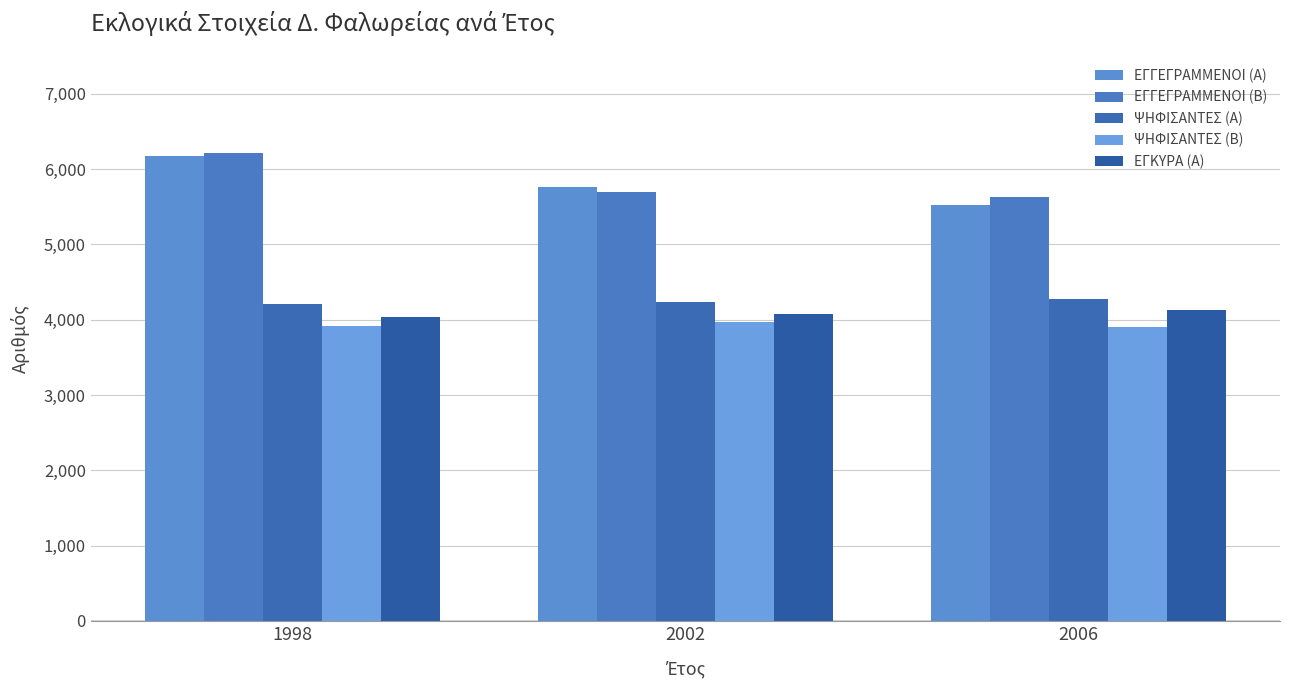

The ΕΓΚΥΡΑ (Α) series shows 2238 at 1998. True or false?

False